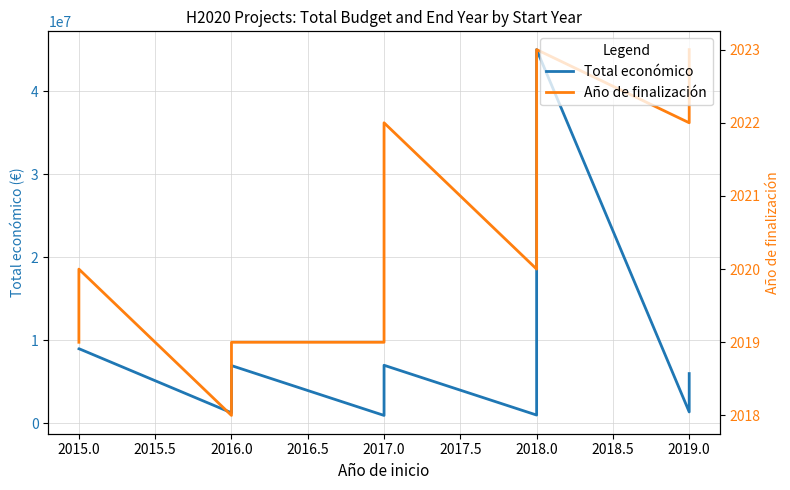

Rank the series by their maximum value, from highest to lowest.

Total económico, Año de finalización